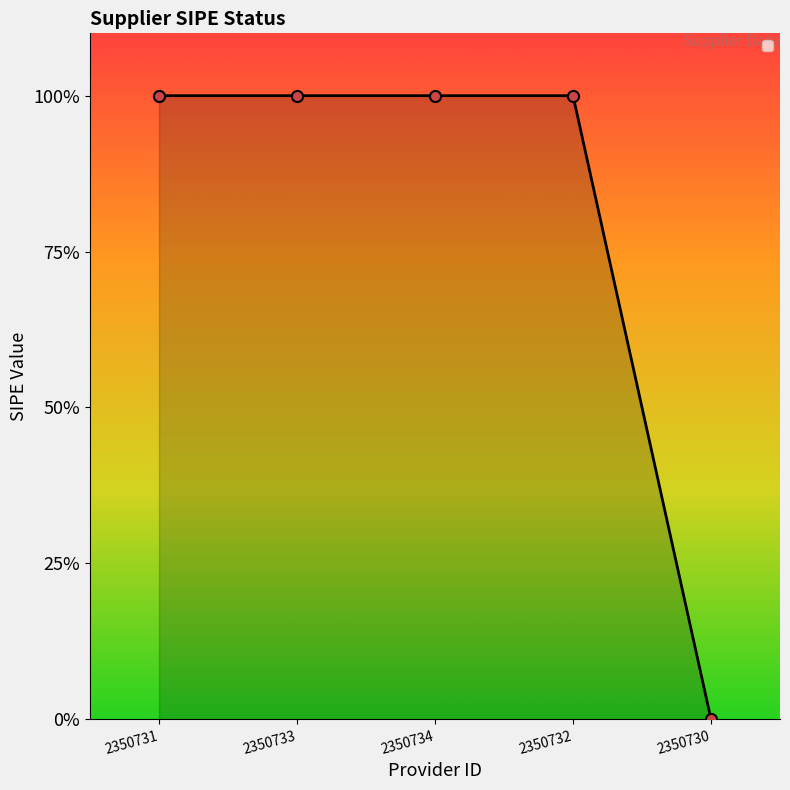

Reading left to right, extract all data points from this chart.

2350731=1	2350733=1	2350734=1	2350732=1	2350730=0